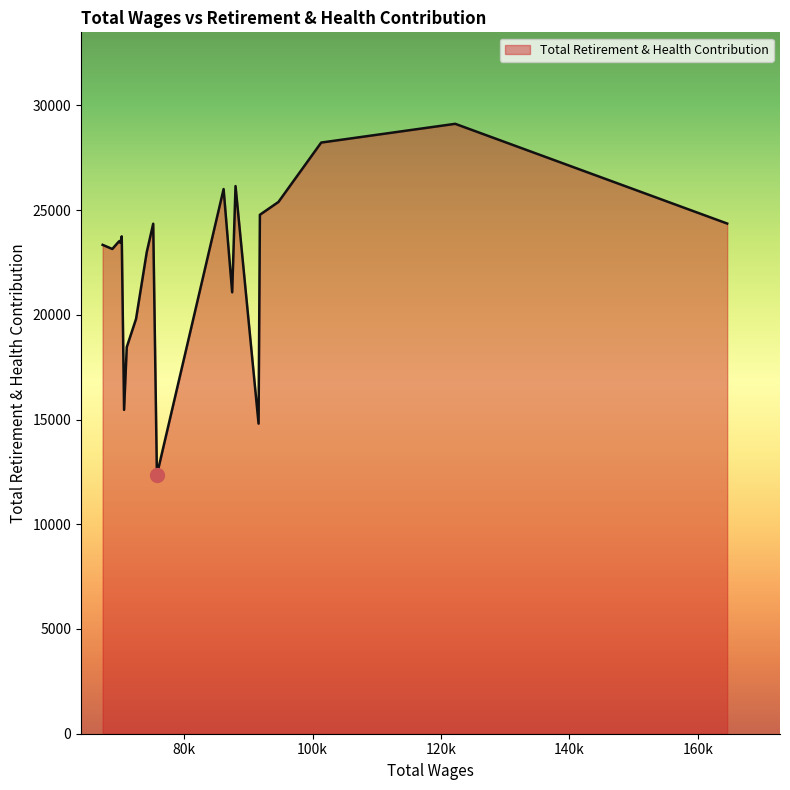

What is the smallest value displayed?

12360